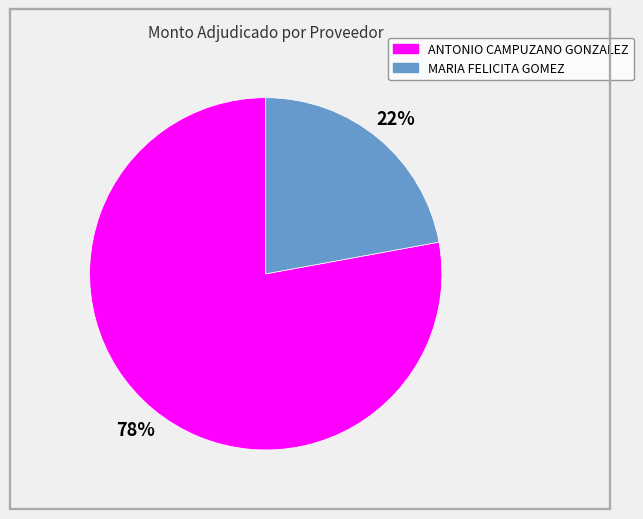

To the nearest percent, what portion does MARIA FELICITA GOMEZ represent?

22%